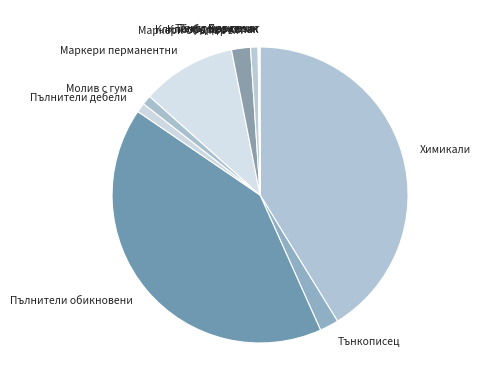

The Химикали slice represents 41% of the pie. True or false?

True